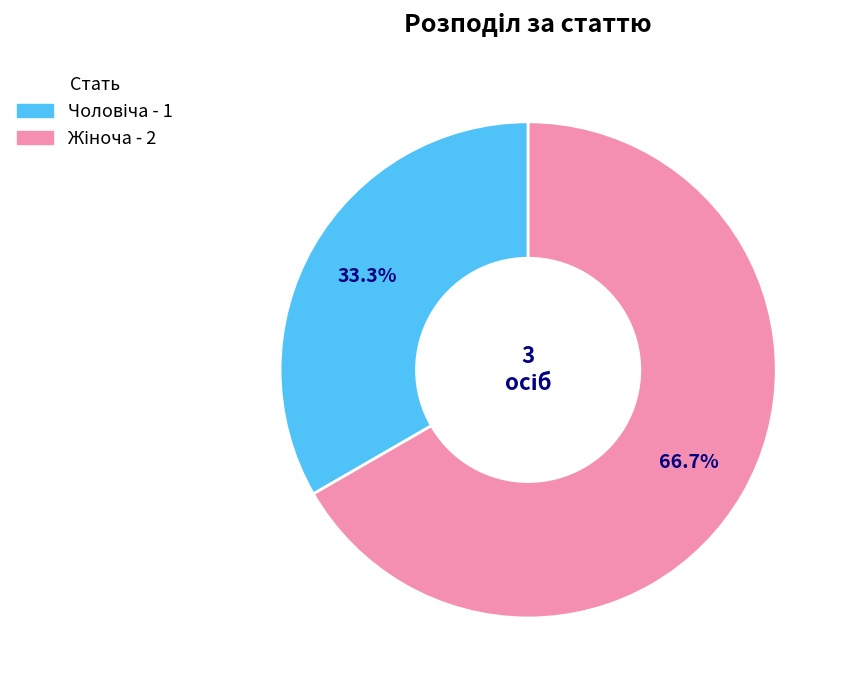

Is there a majority slice in this chart?

Yes